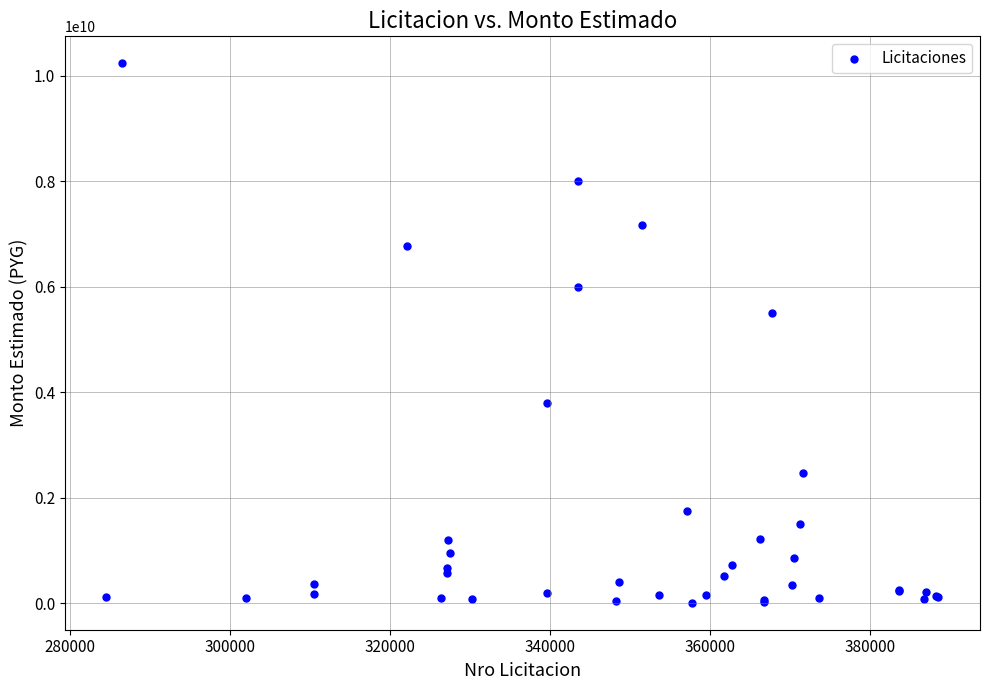

What Y value in the scatter plot is closest to 5121894404?

5500000000